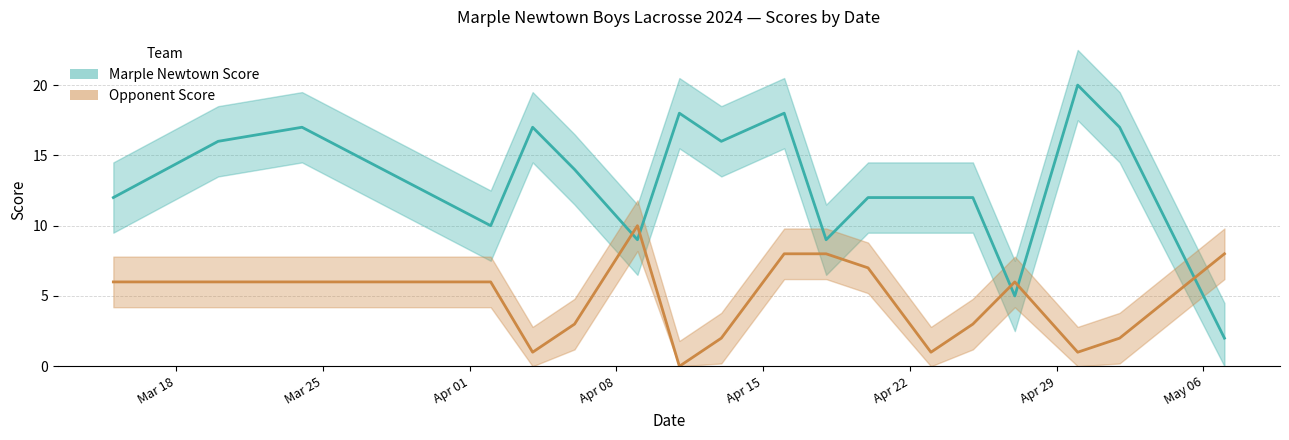

What is the average value of the Marple Newtown Score series?

13